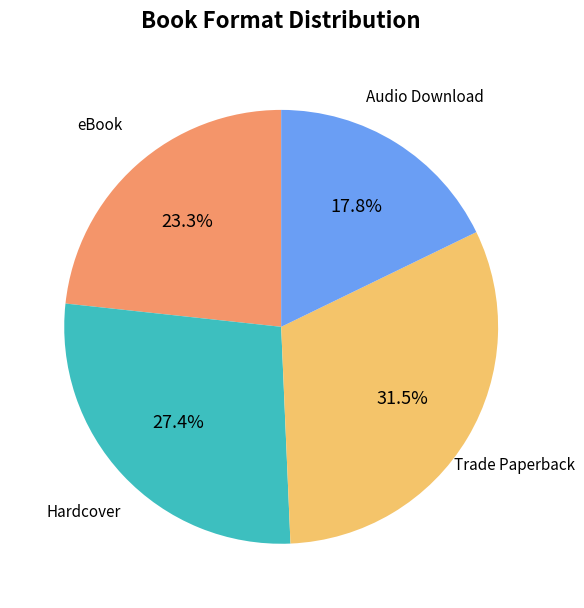

To the nearest percent, what is the difference between the largest and smallest slice percentages?

14%